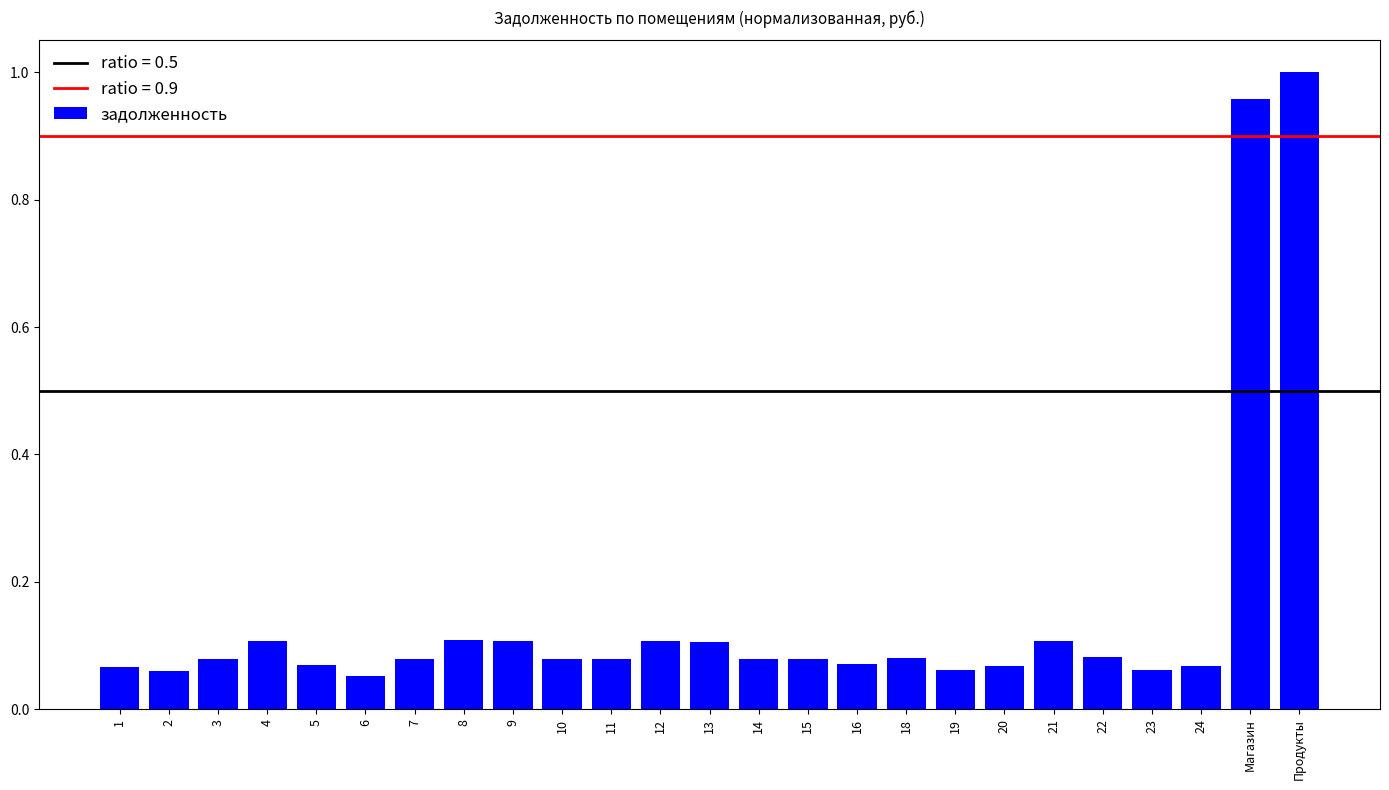

What position from the left is 8?

8